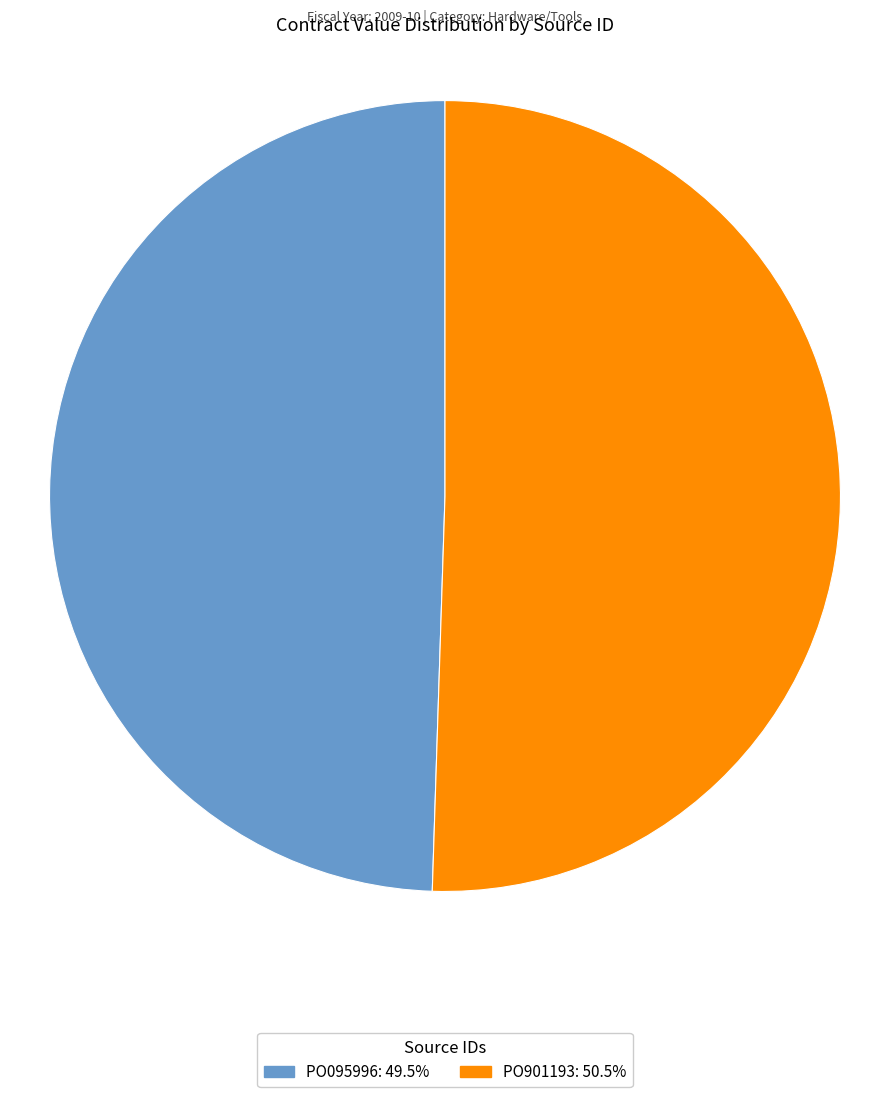

Rank the categories by value from highest to lowest.

PO901193, PO095996